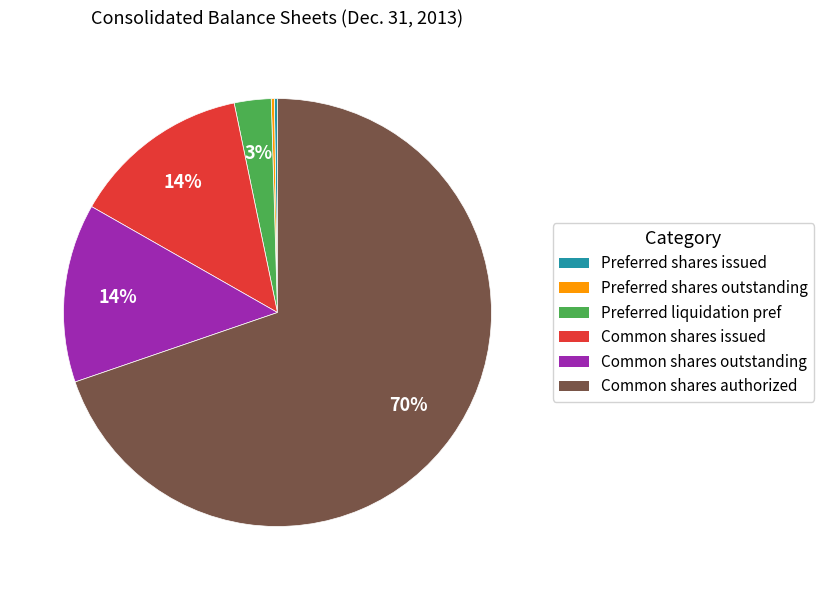

To the nearest percent, what is the average slice percentage?

17%